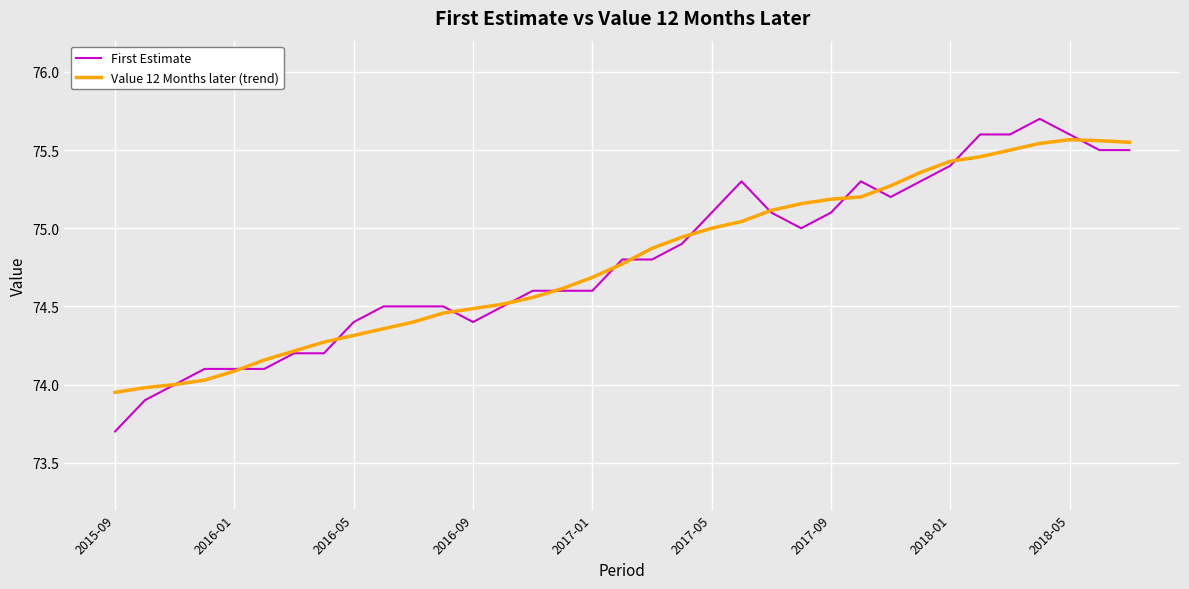

Which series has the largest range (max minus min)?

First Estimate